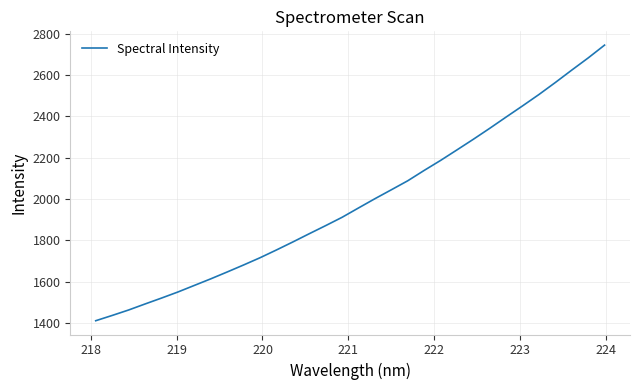

Reading left to right, transcribe all the data shown in this chart.

1410.0	1435.5	1461.9	1491.1	1519.6	1549.1	1581.0	1612.8	1646.1	1680.1	1715.1	1752.8	1791.6	1831.6	1870.9	1911.2	1956.4	2001.3	2044.5	2088.2	2138.3	2186.7	2237.8	2289.4	2342.5	2397.2	2451.2	2506.4	2564.6	2624.6	2683.4	2745.6